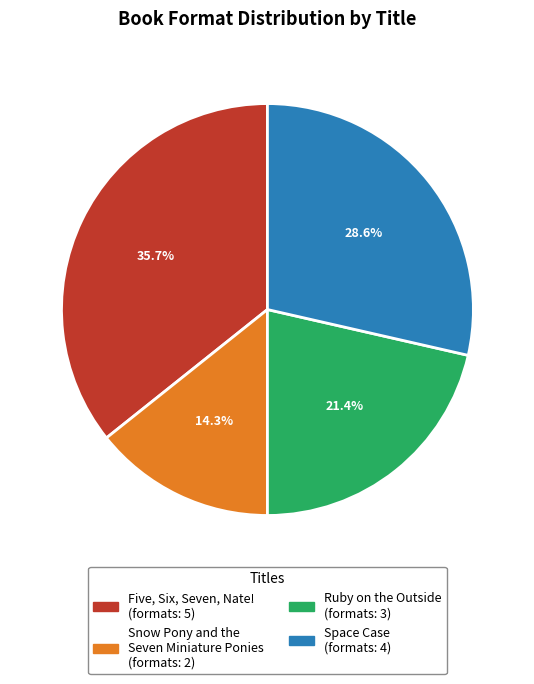

What is the smallest slice in the pie chart?

Snow Pony and the Seven Miniature Ponies